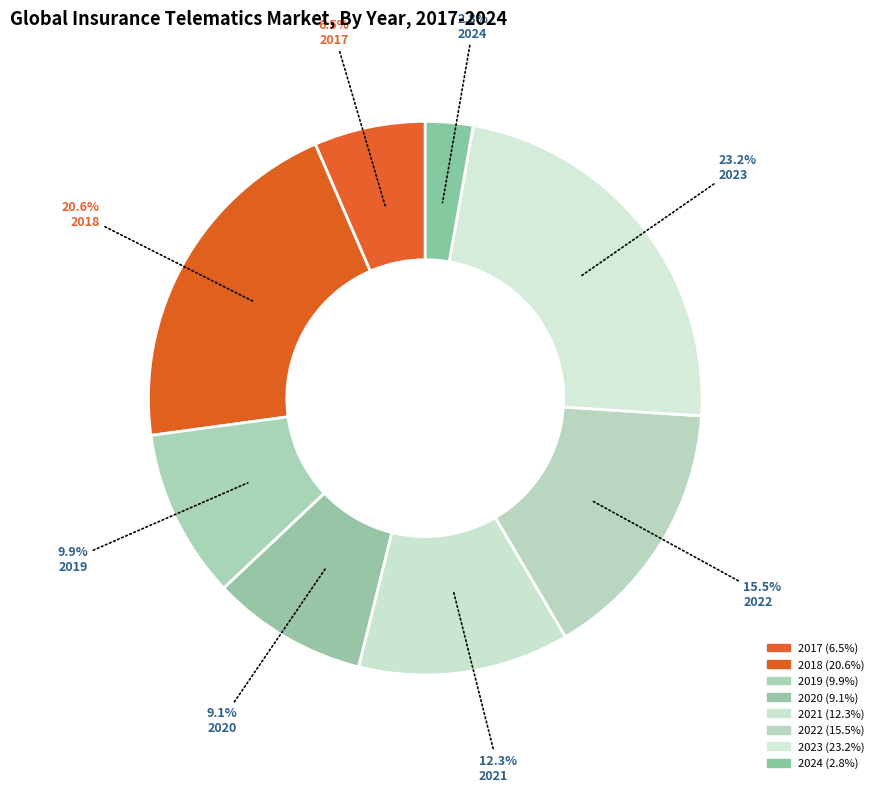

To the nearest percent, what portion does 2021 represent?

12%